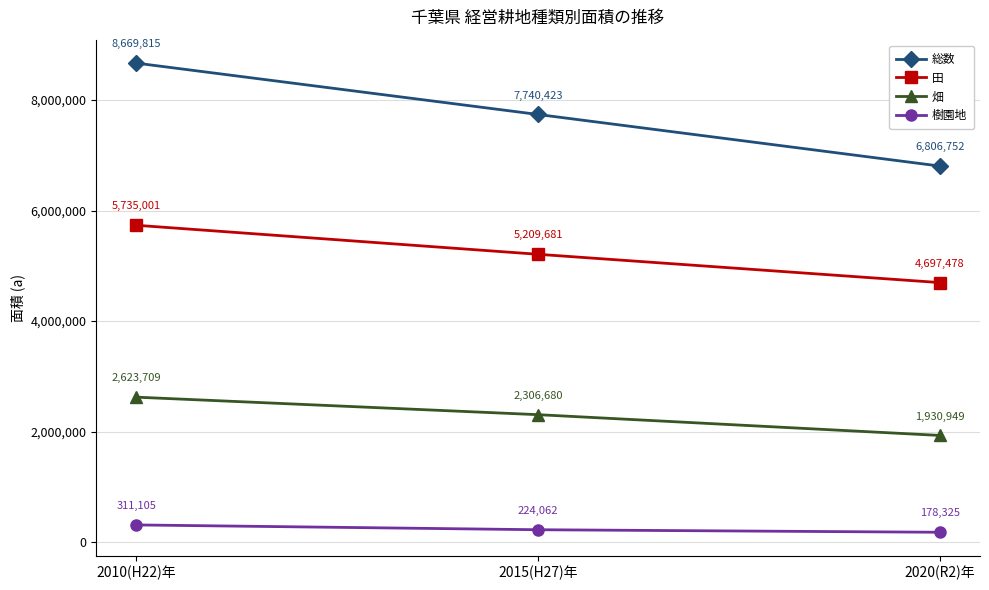

Is the value of 畑 at 2020(R2)年 greater than the value of 総数 at 2010(H22)年?

No